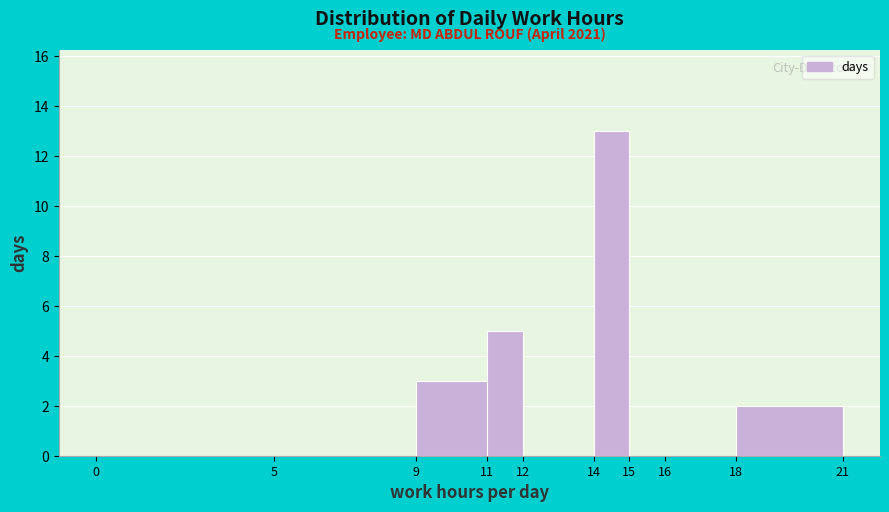

Over which range of the x-axis is the bar tallest?

14 to 15